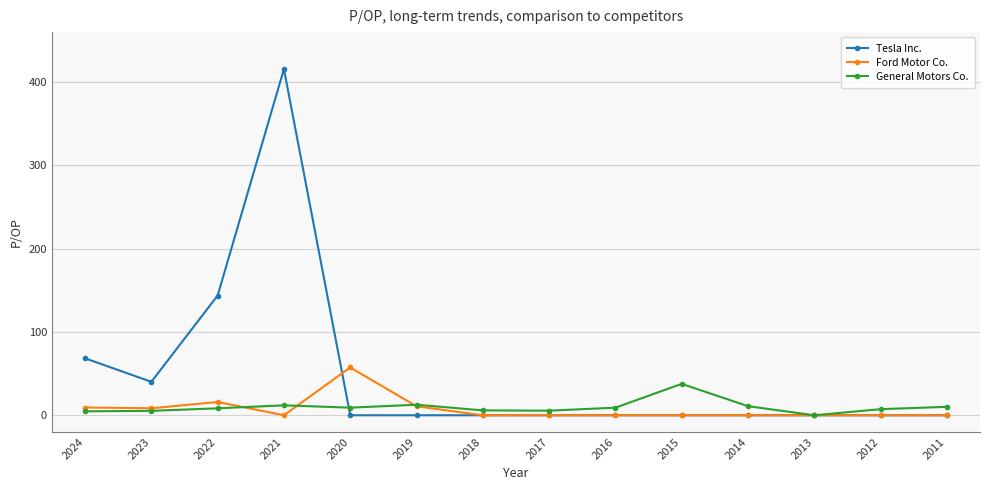

List the series in order of their peak value, lowest first.

General Motors Co., Ford Motor Co., Tesla Inc.